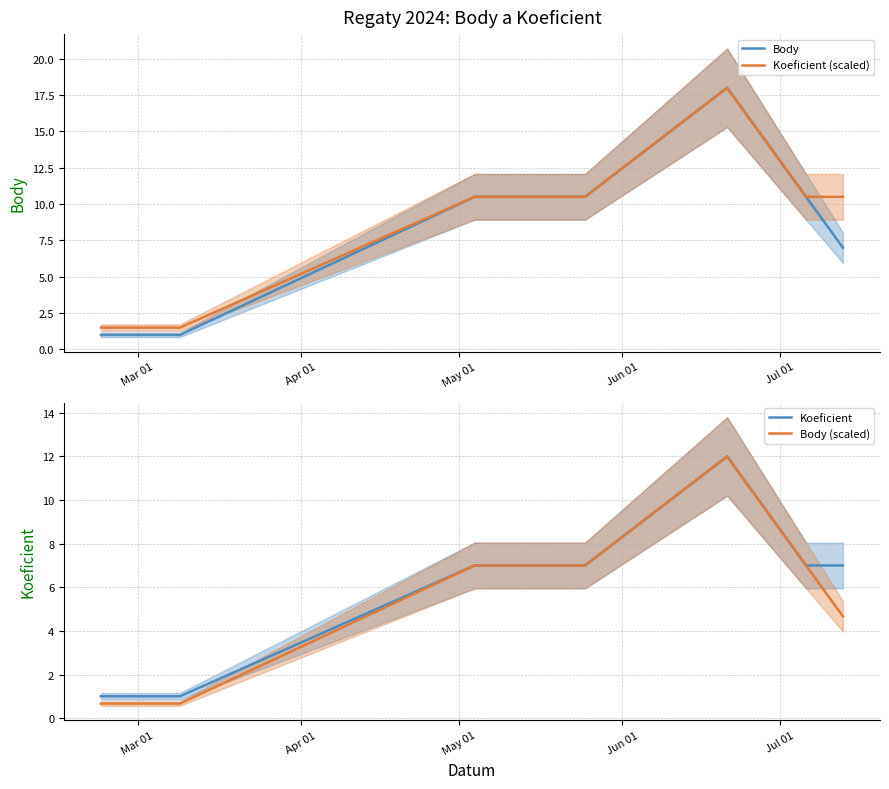

What is the lowest value of the Koeficient (scaled) series?

1.5